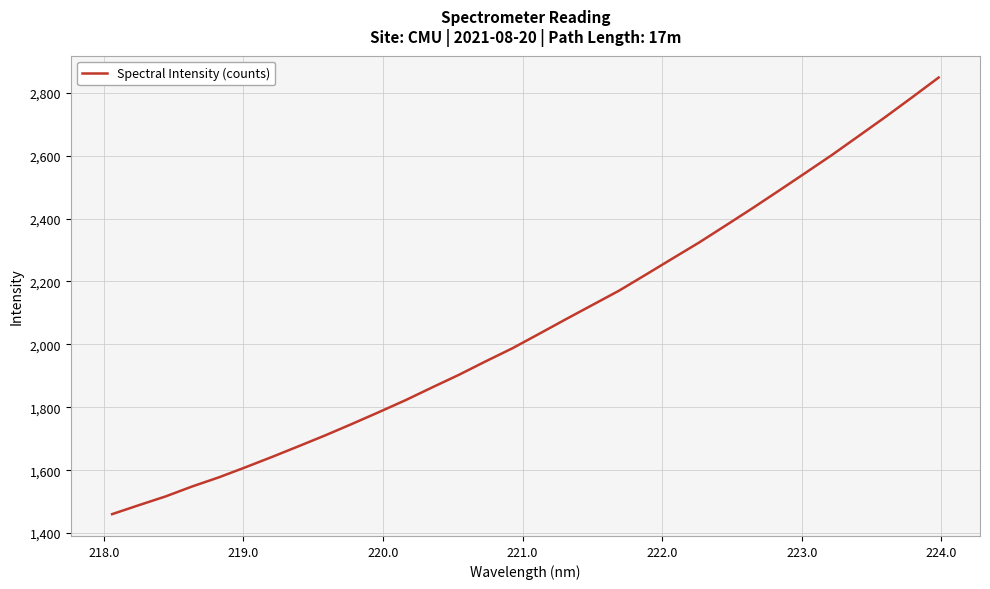

What is the difference between the maximum and minimum values?

1388.5